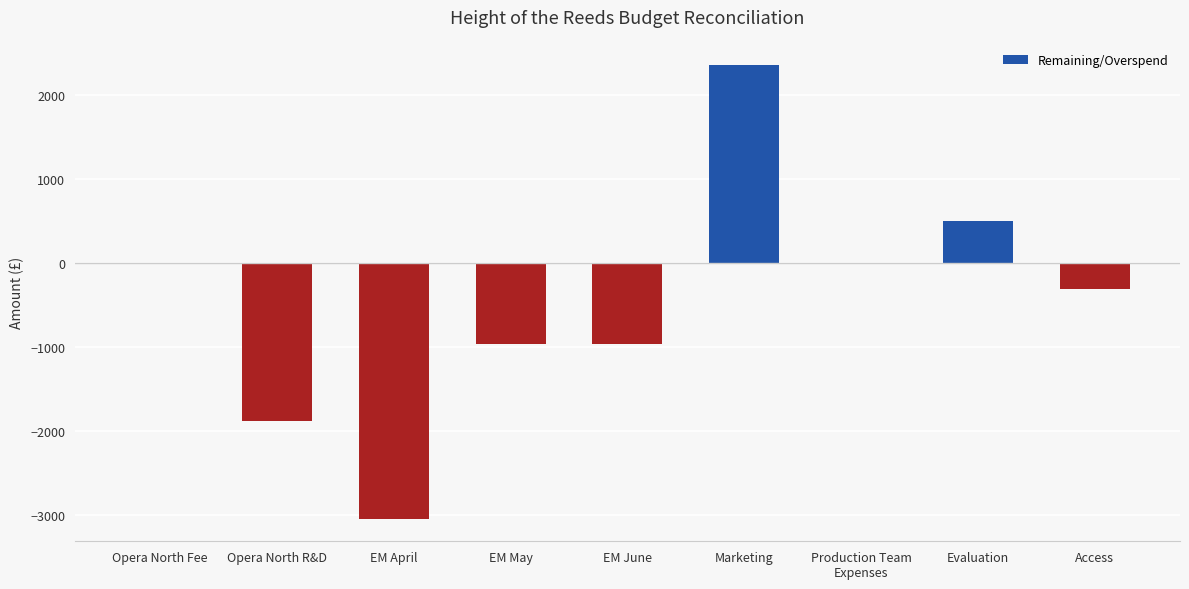

True or false: the data shows -962.5 at EM June.

True